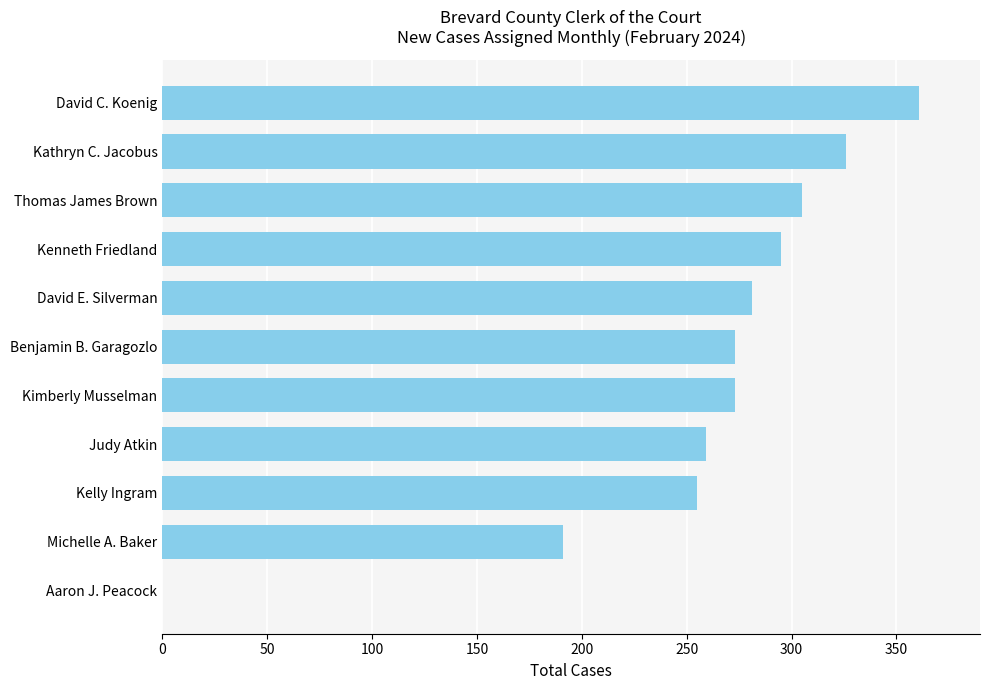

Reading bottom to top, extract all data points from this chart.

Aaron J. Peacock=0	Michelle A. Baker=191	Kelly Ingram=255	Judy Atkin=259	Kimberly Musselman=273	Benjamin B. Garagozlo=273	David E. Silverman=281	Kenneth Friedland=295	Thomas James Brown=305	Kathryn C. Jacobus=326	David C. Koenig=361